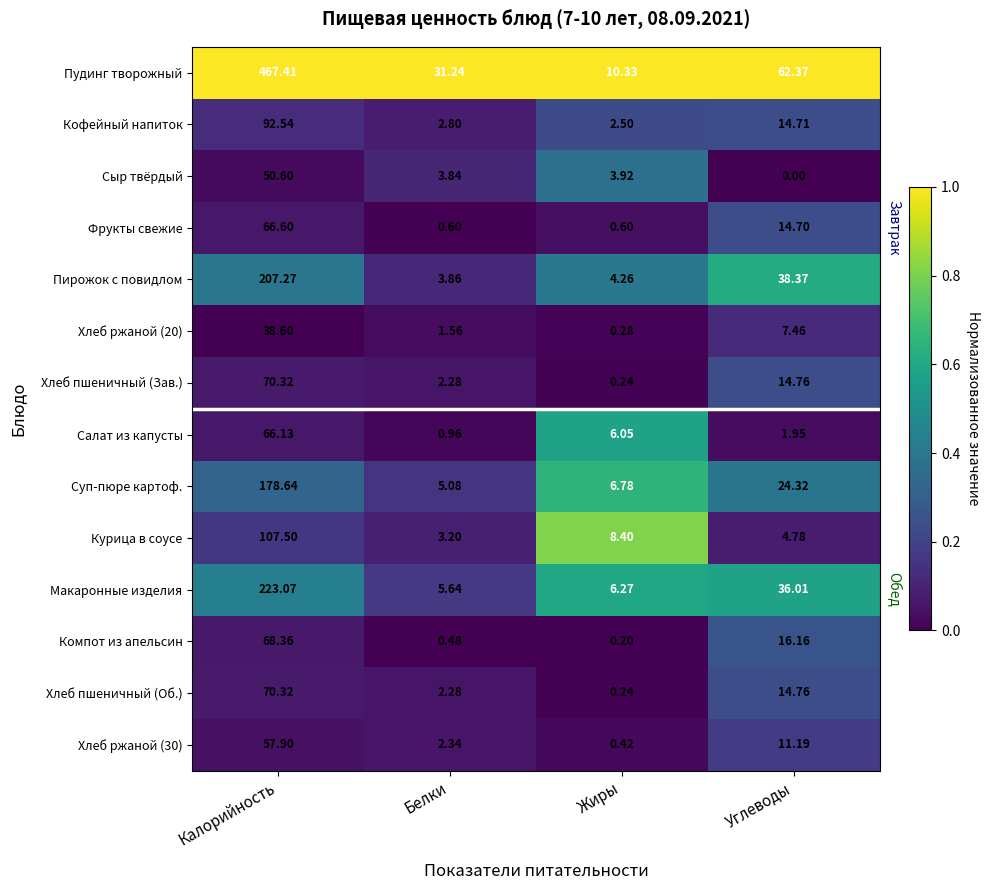

At which label does Суп-пюре картоф. first exceed 24?

Калорийность